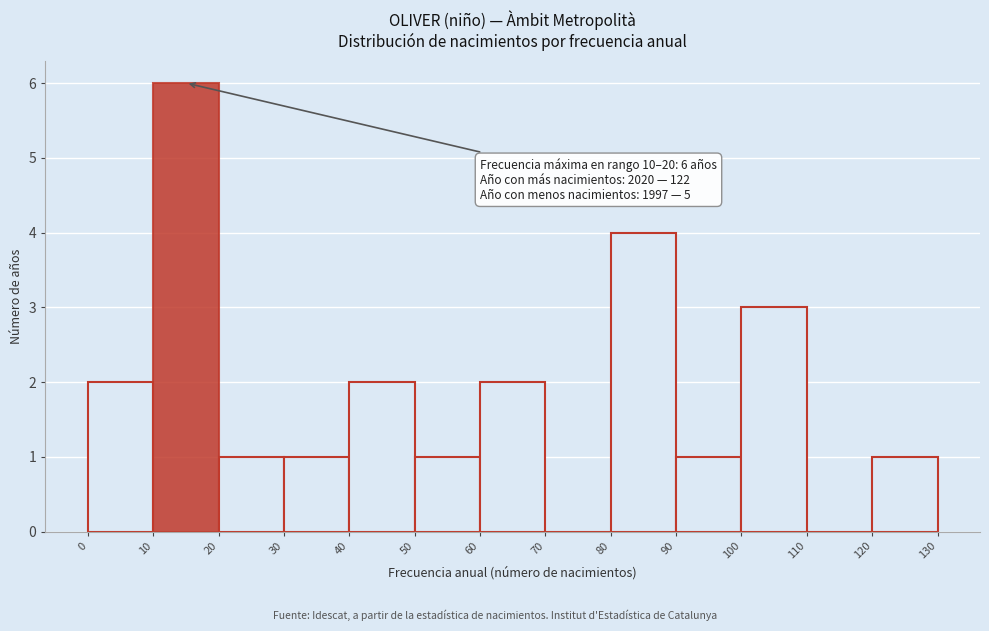

Which range on the x-axis has the tallest bar?

10 to 20